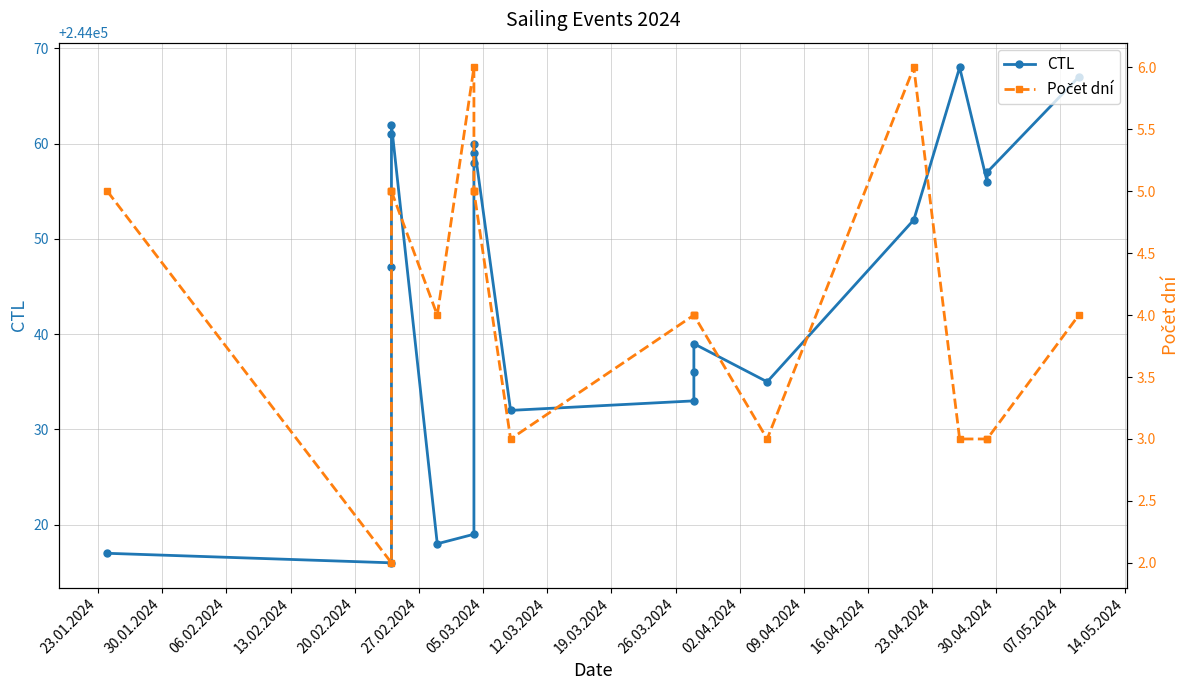

At which label does Počet dní first exceed 4?

23.01.2024